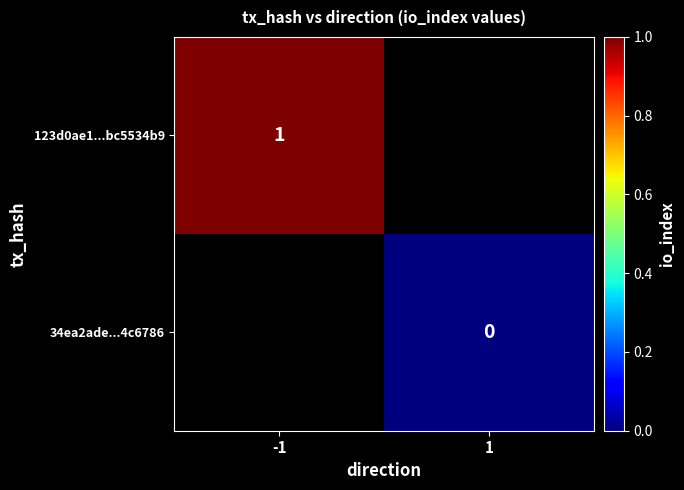

The value of 123d0ae1...bc5534b9 at -1 is 1. True or false?

True